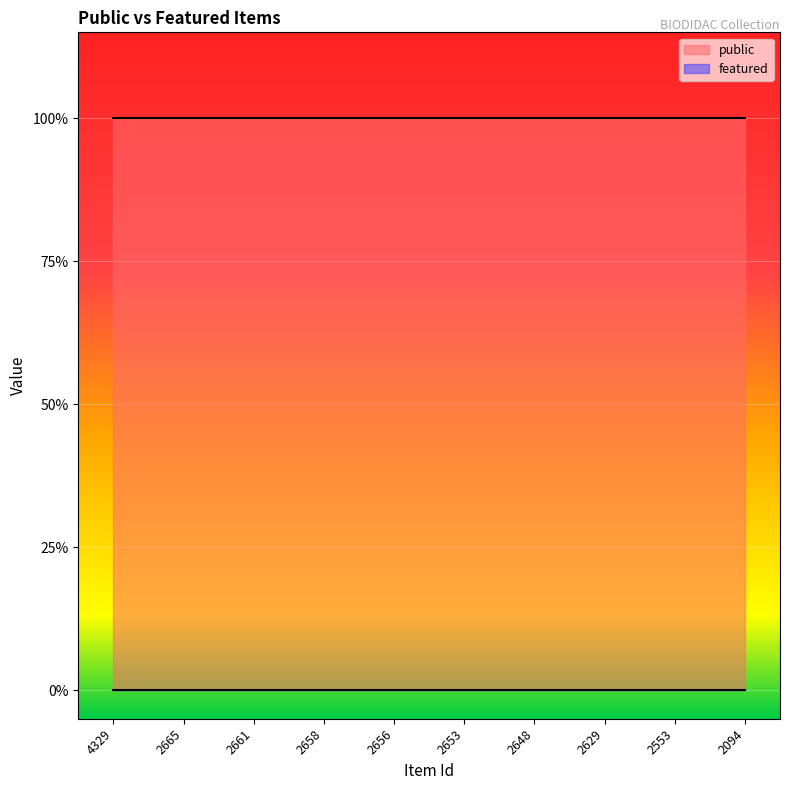

How many distinct data groups are displayed?

2